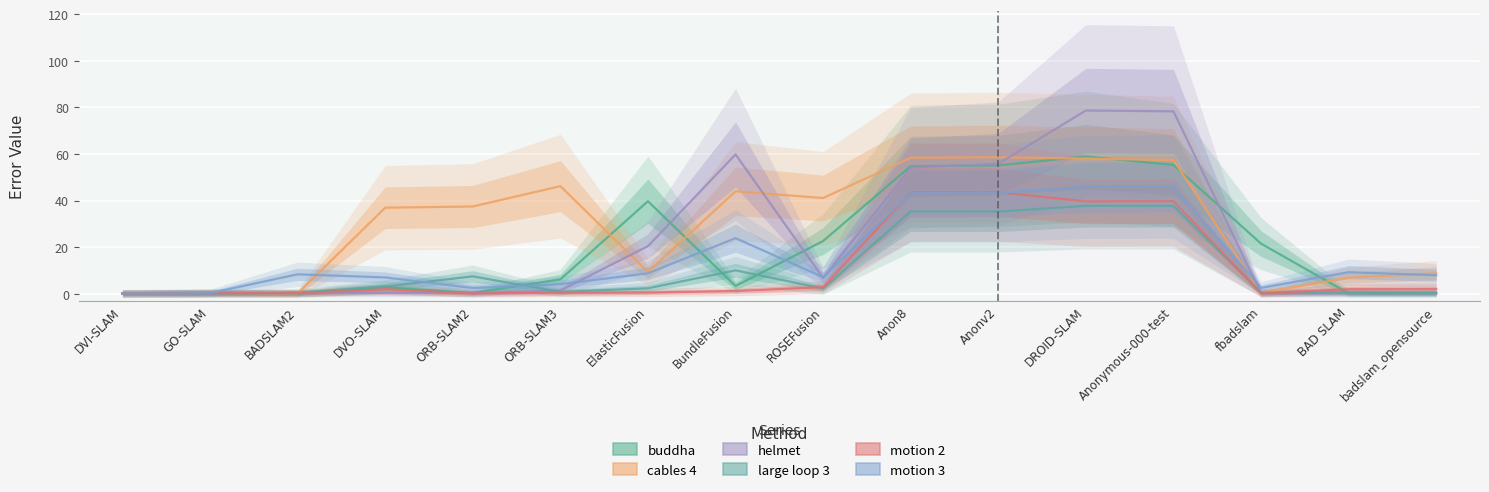

At which label does motion 2 reach its peak?

Anonv2